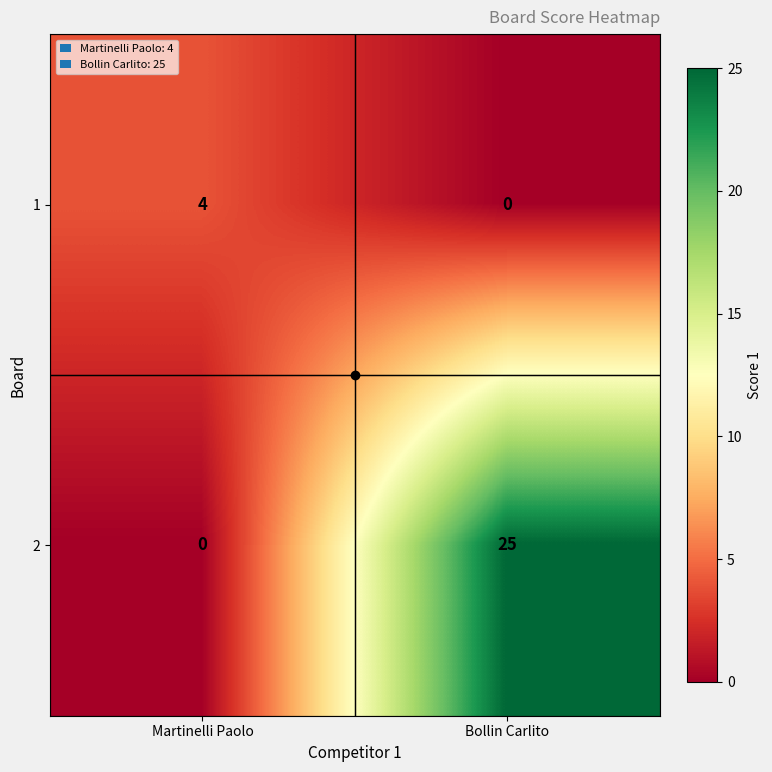

At how many categories does at least one series exceed 1?

2